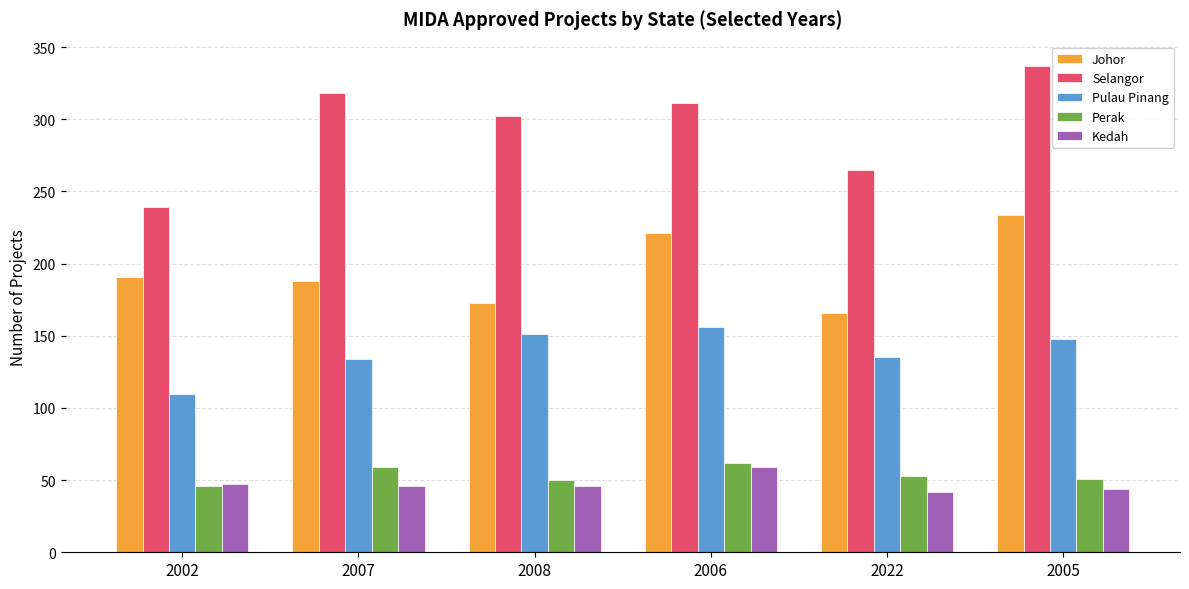

How many bars are there in total?

30